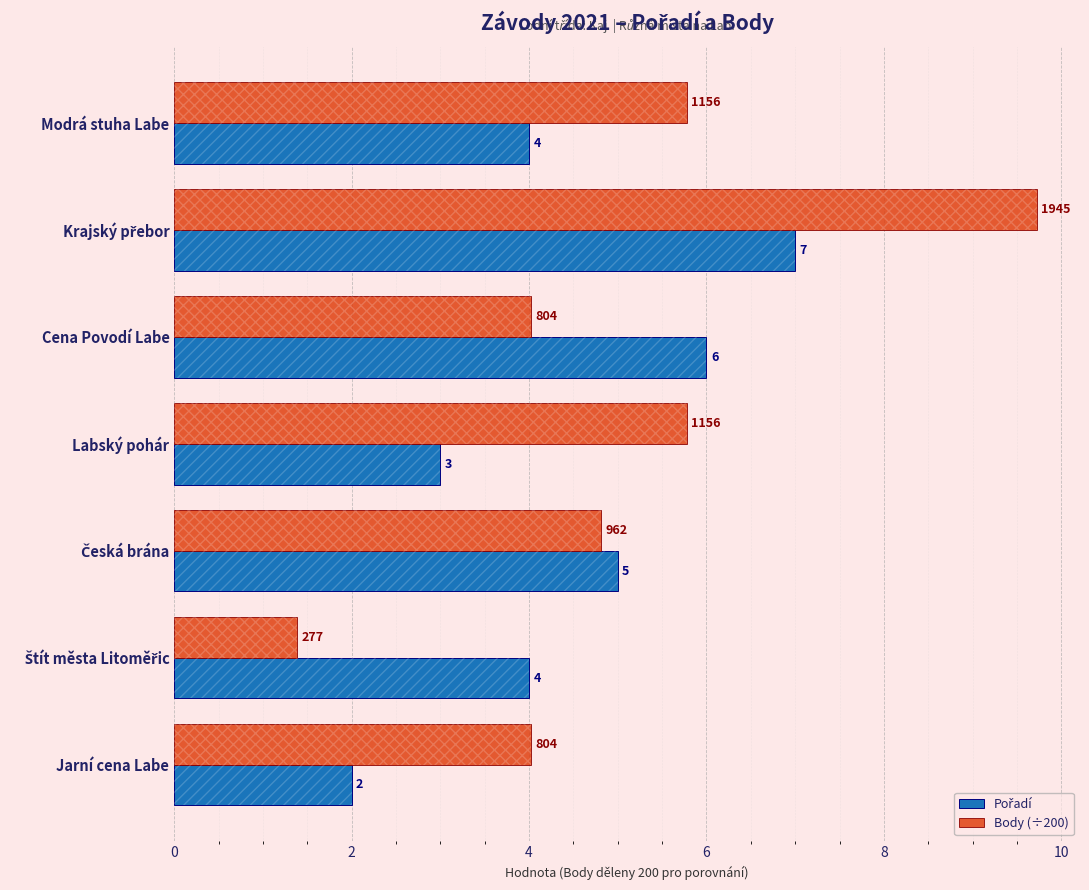

Count the number of categories in the chart.

7